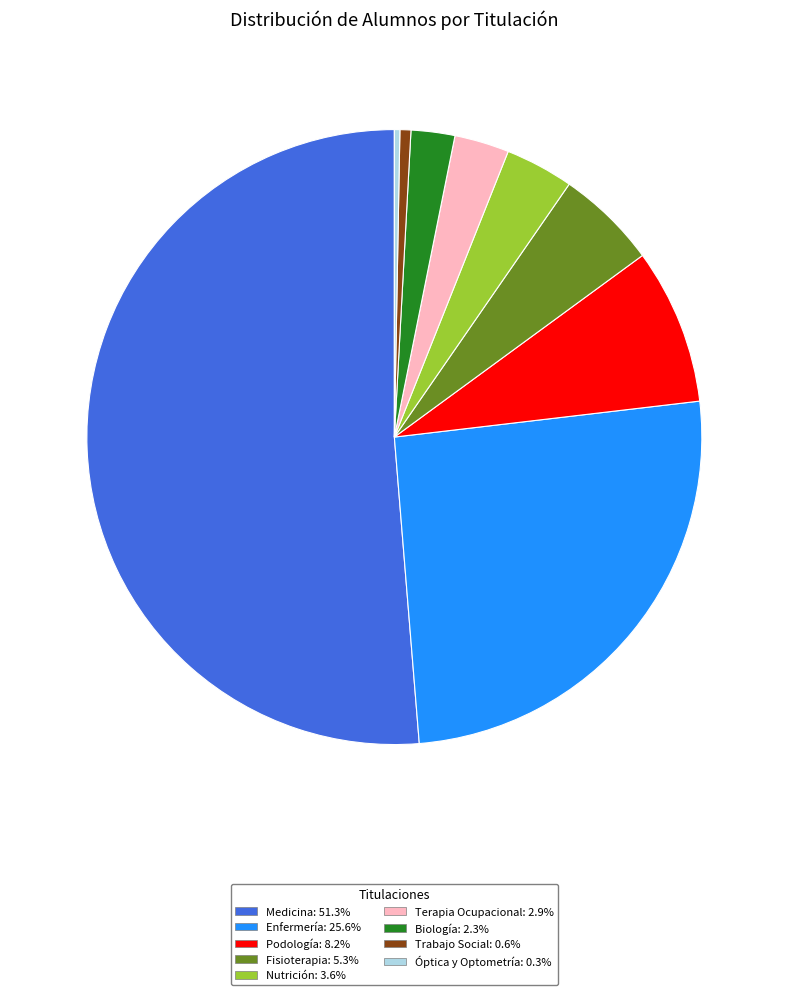

Approximately how many times larger is the value at Medicina: 51.3% compared to Nutrición: 3.6%?

14.3